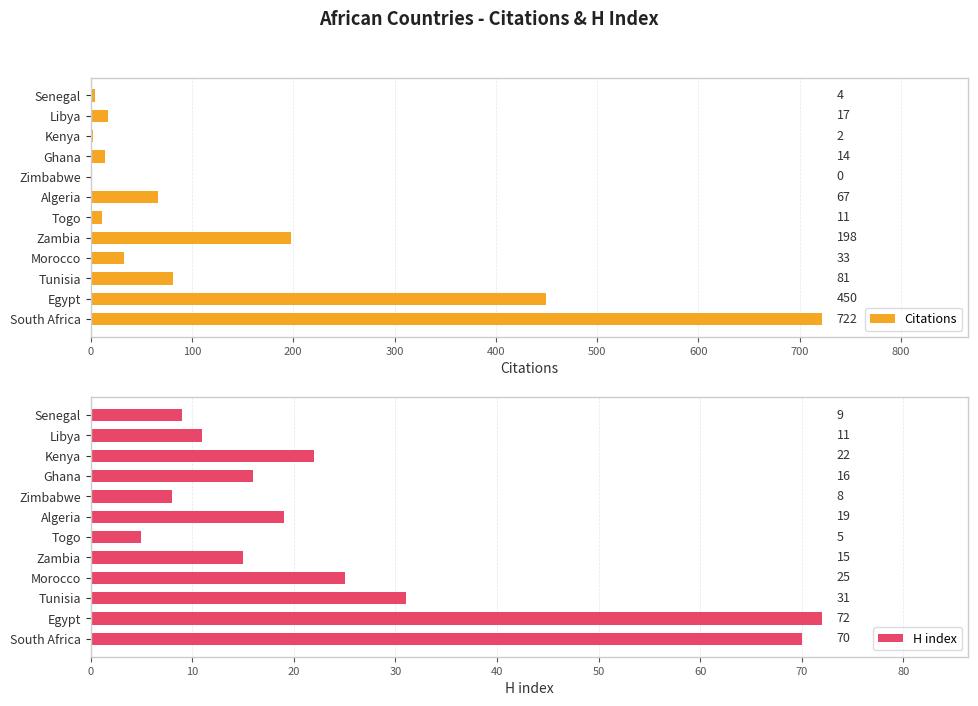

Is it true that Citations equals 4 at Senegal?

True